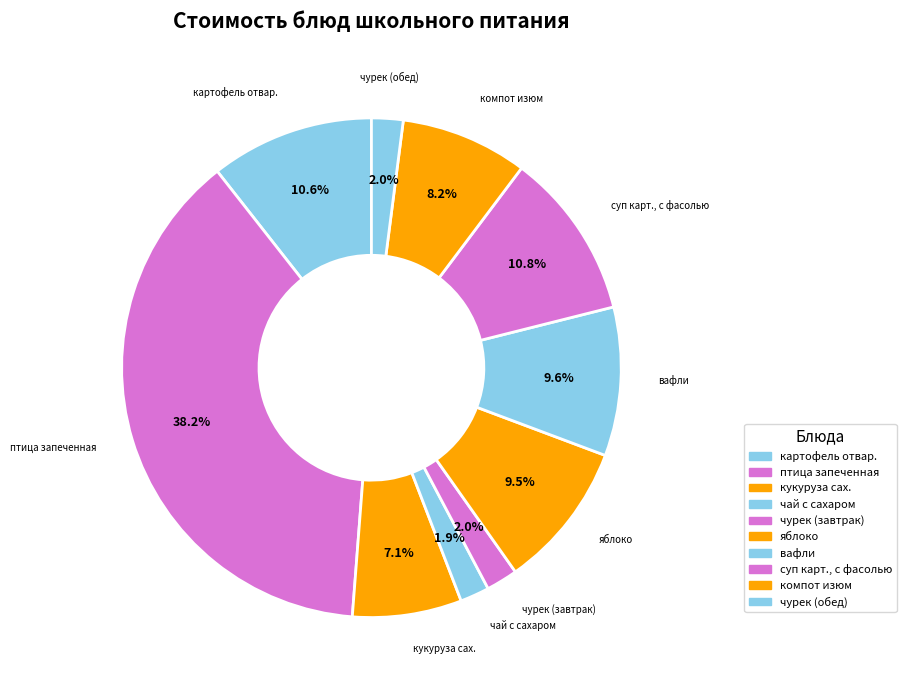

Count the number of slices in the pie.

10